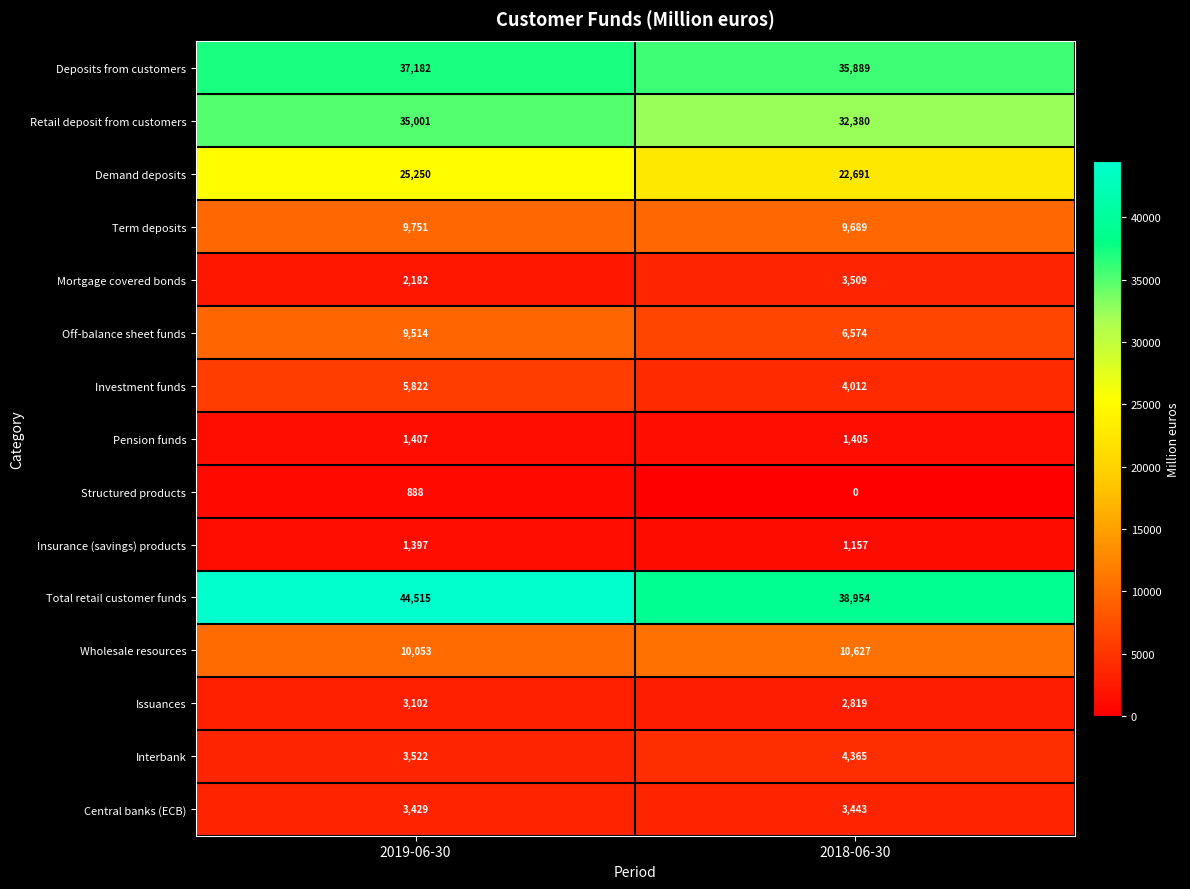

At 2019-06-30, list the series in order from smallest to largest.

Structured products, Insurance (savings) products, Pension funds, Mortgage covered bonds, Issuances, Central banks (ECB), Interbank, Investment funds, Off-balance sheet funds, Term deposits, Wholesale resources, Demand deposits, Retail deposit from customers, Deposits from customers, Total retail customer funds